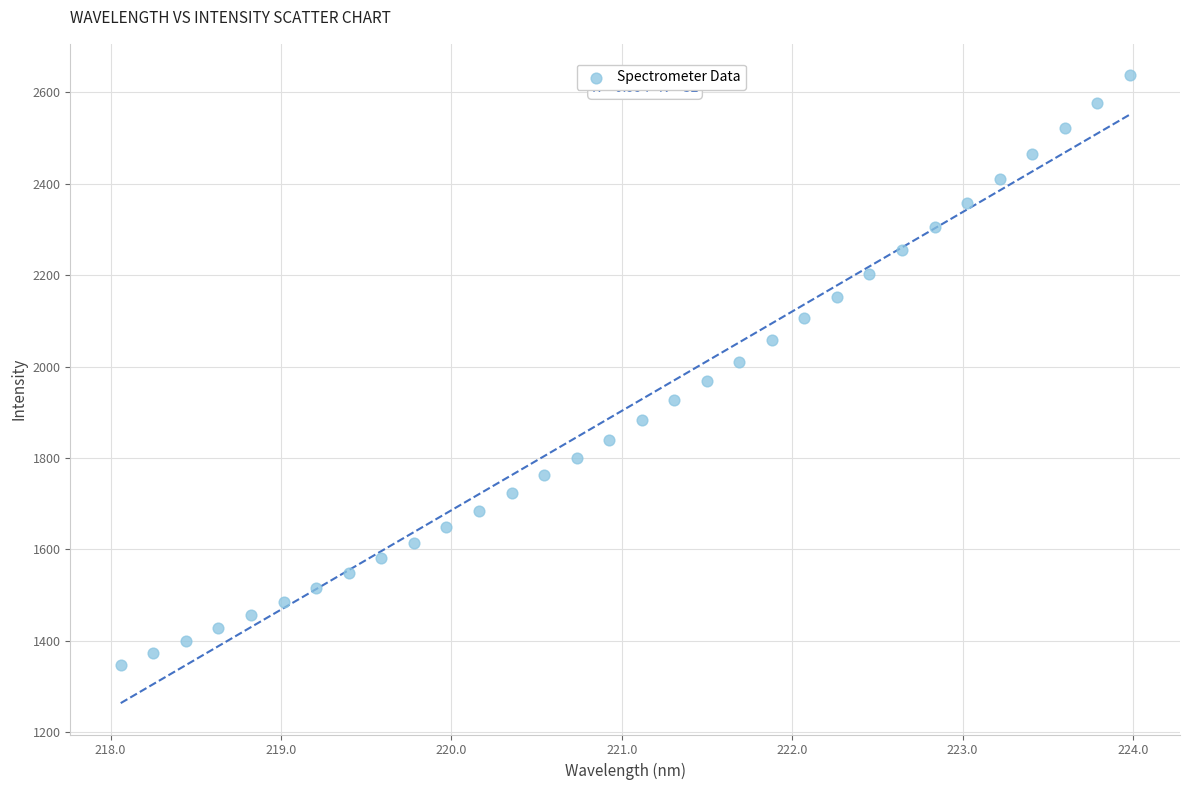

What is the range of Y values (max minus min)?

1290.0